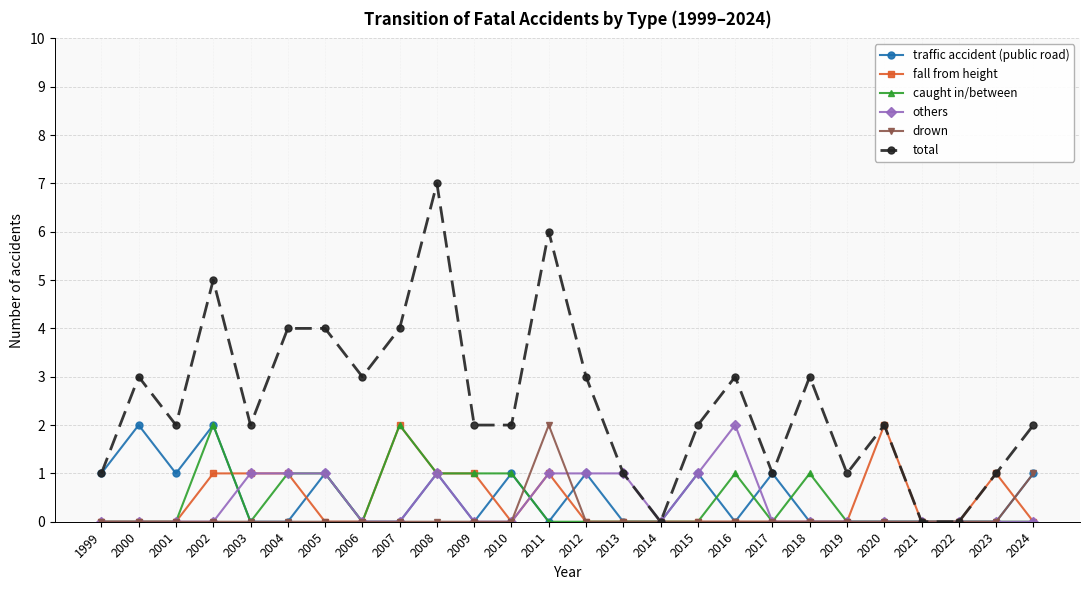

True or false: others has more than 0 interior local peaks.

True